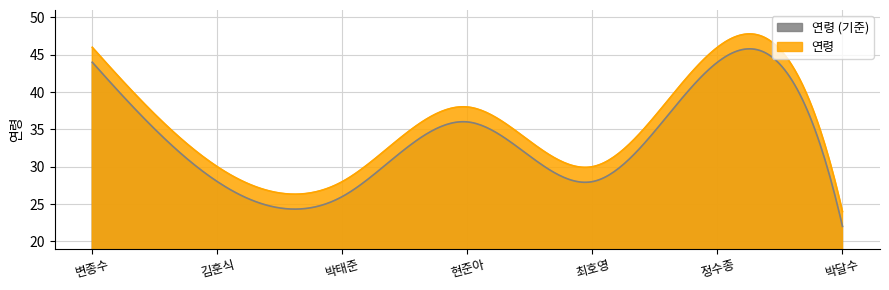

Between 김훈식 and 현준아, which is larger?

현준아